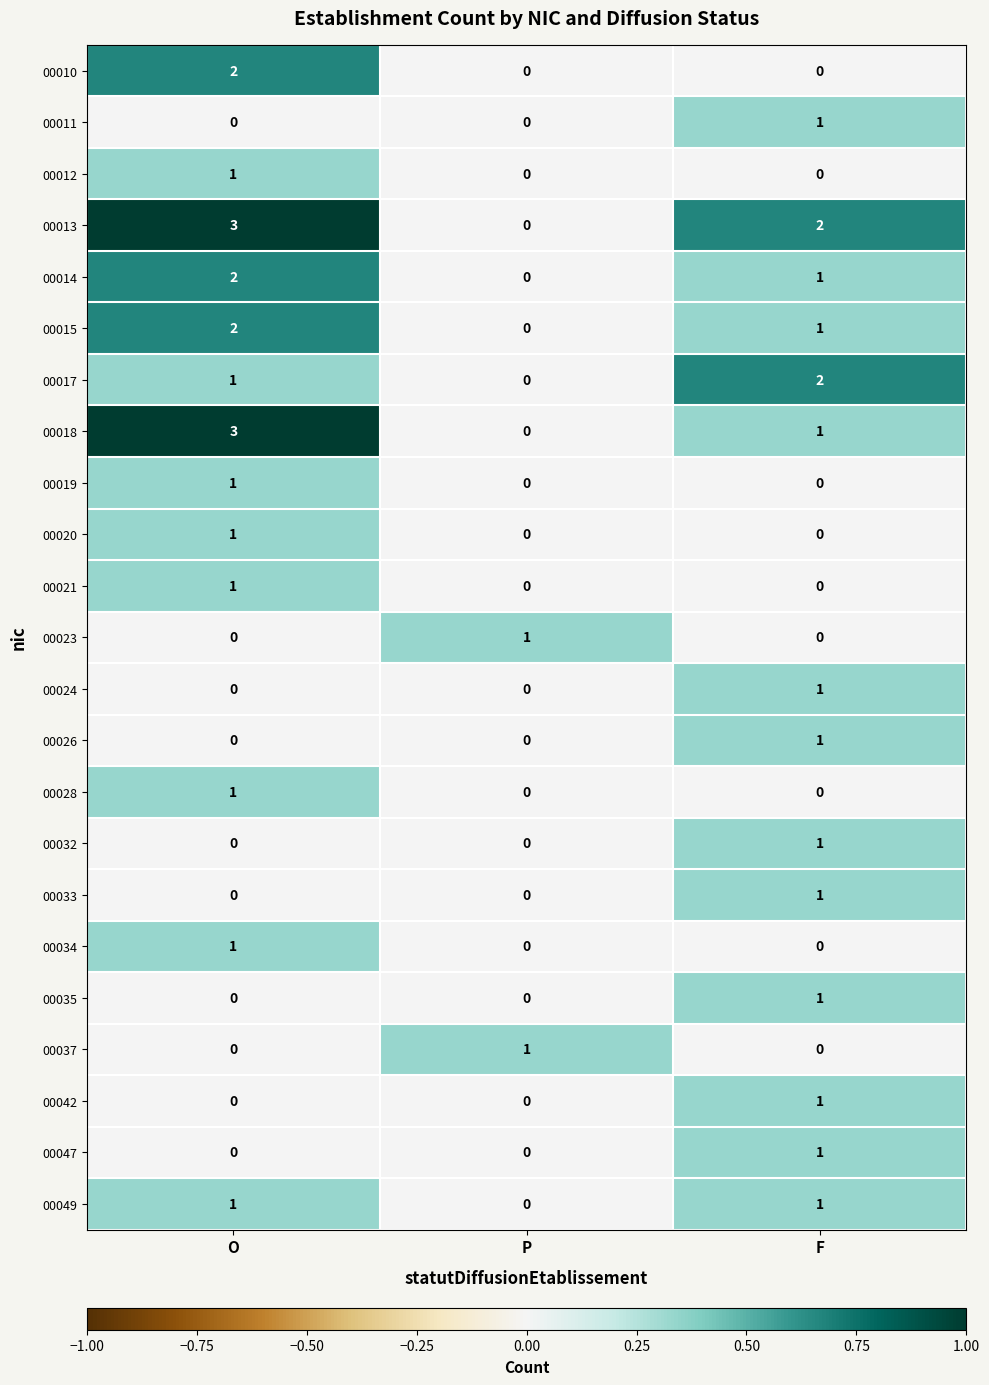

At how many categories does at least one series exceed 0?

3